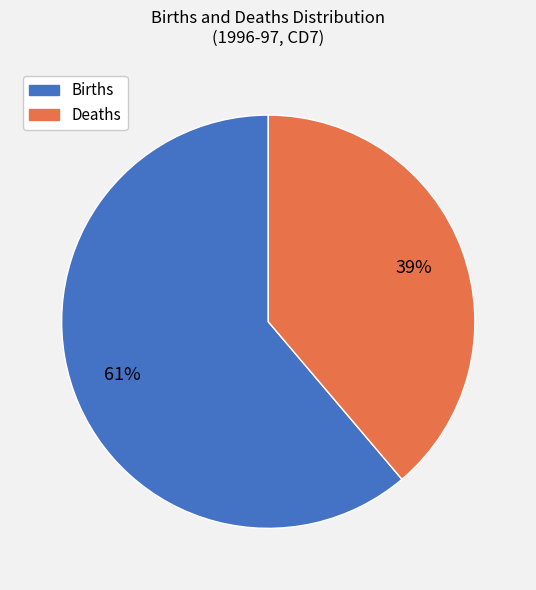

What is the majority slice?

Births